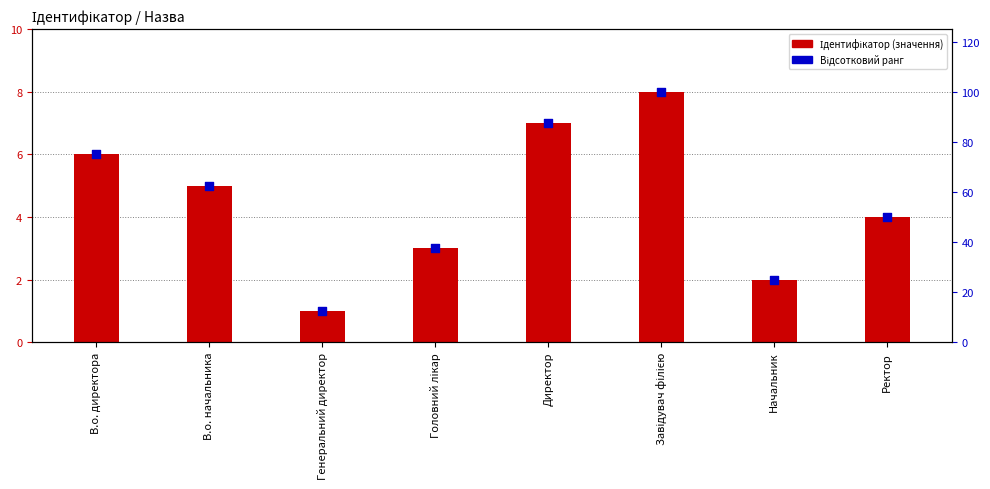

Which series has the widest spread of Y values?

Відсотковий ранг